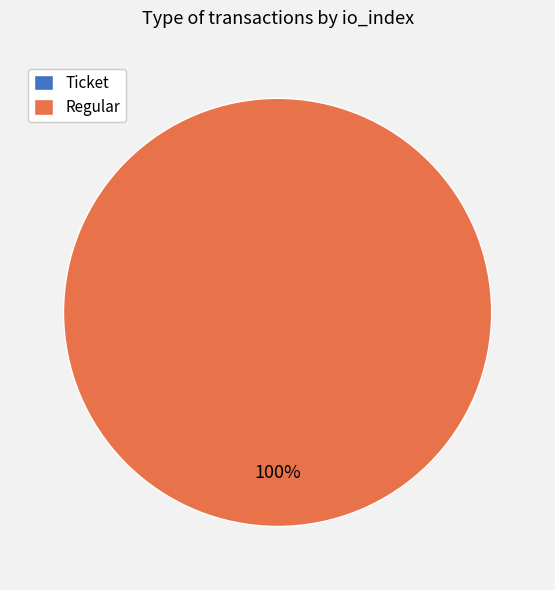

How many segments does this pie chart have?

2